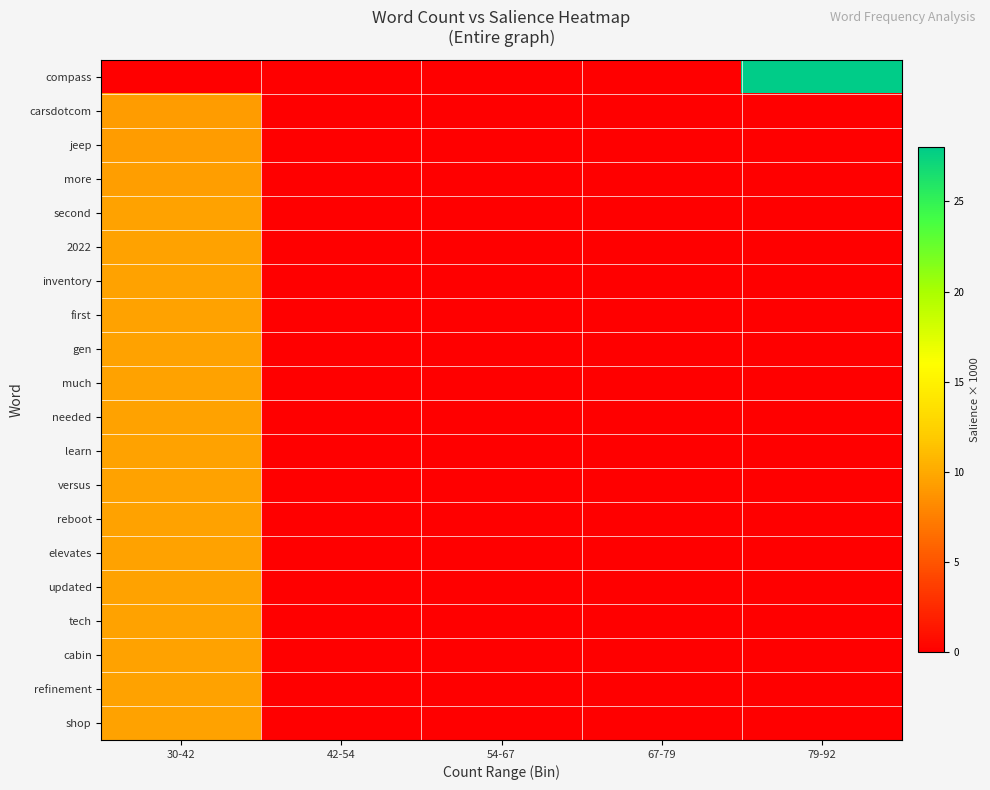

Which label corresponds to the smallest value in the chart?

30-42